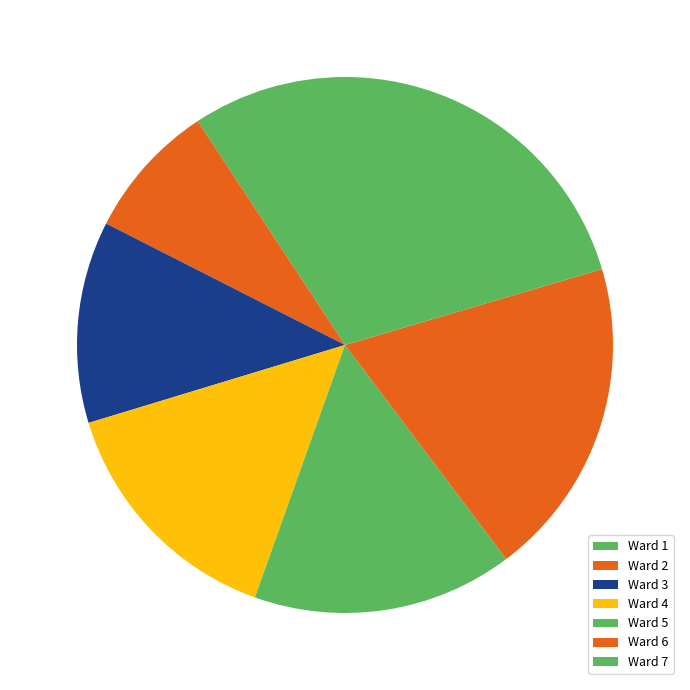

Rank the categories by value from lowest to highest.

Ward 2, Ward 1, Ward 3, Ward 4, Ward 5, Ward 6, Ward 7